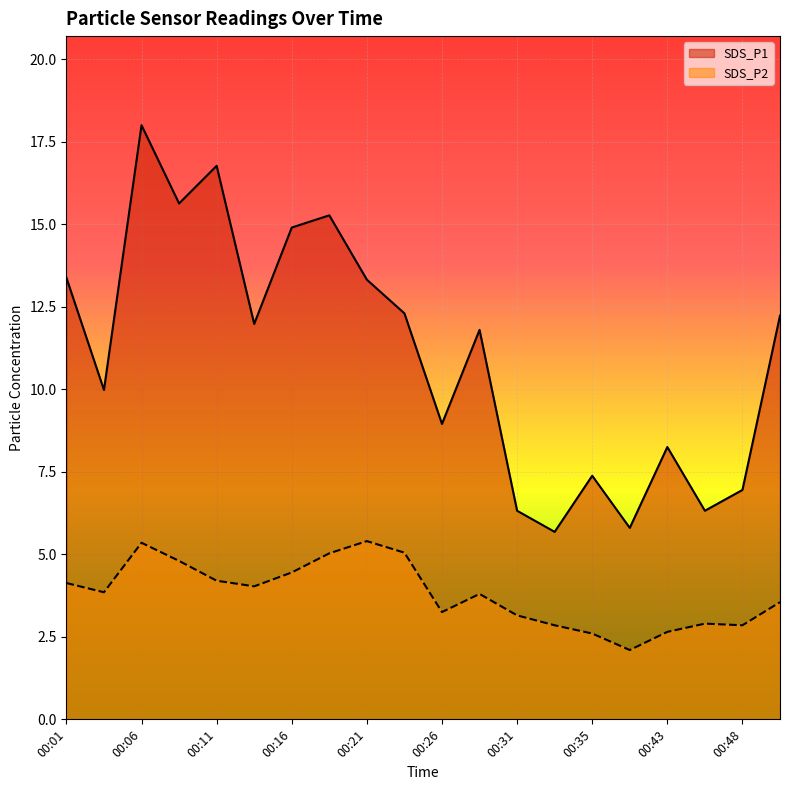

Does the chart display data point markers on the line(s)?

No